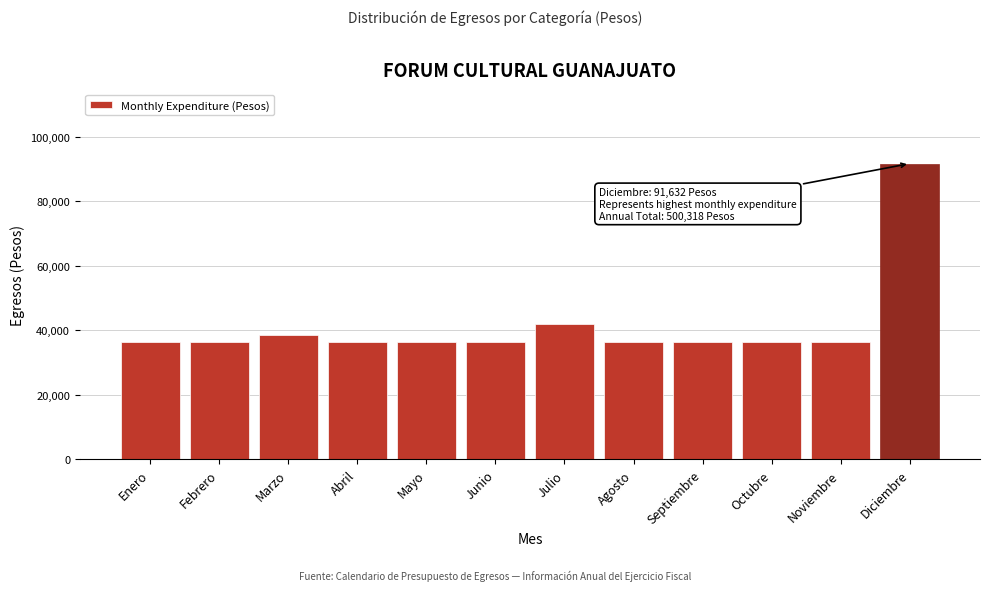

Reading left to right, what are all the values shown in this chart?

36470	36470	38470	36470	36470	36470	41986	36470	36470	36470	36470	91632